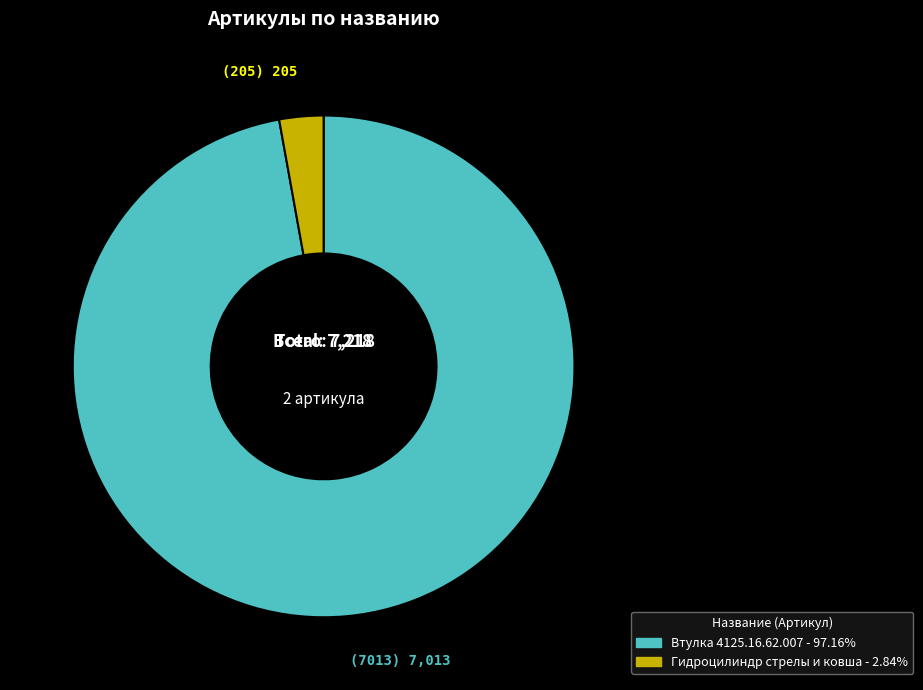

Which slice is the largest?

Втулка 4125.16.62.007